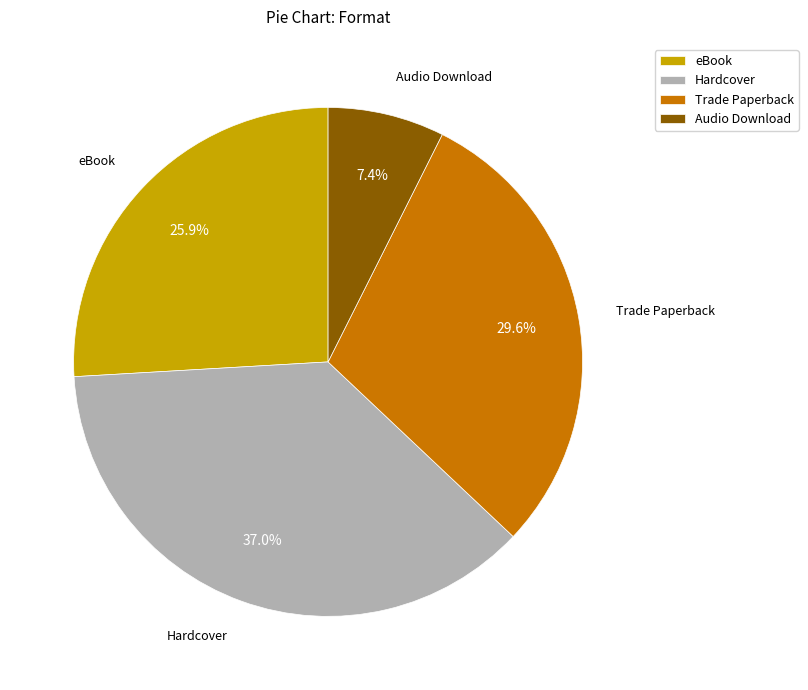

Is it true that eBook is 26% of the pie?

True